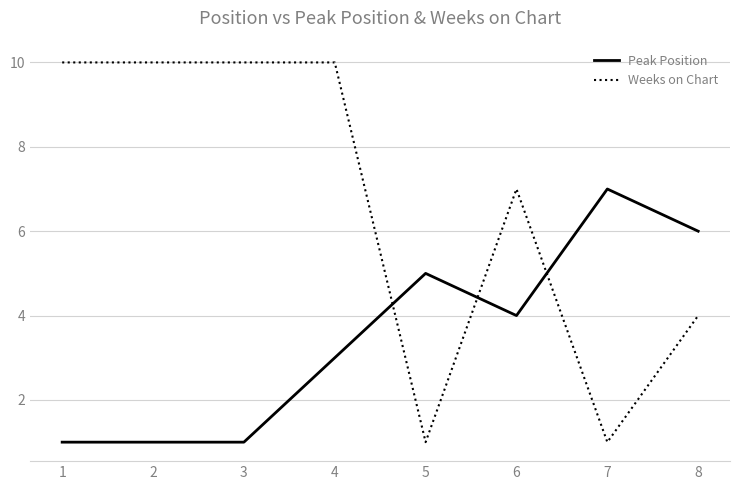

List the series in order of their overall mean, lowest first.

Peak Position, Weeks on Chart